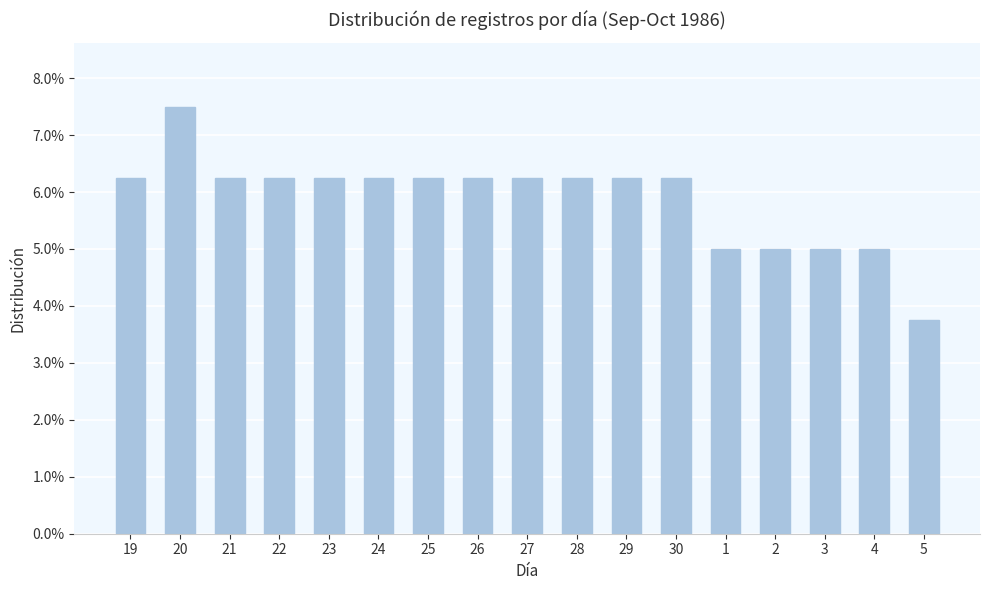

Are the bars horizontal?

No